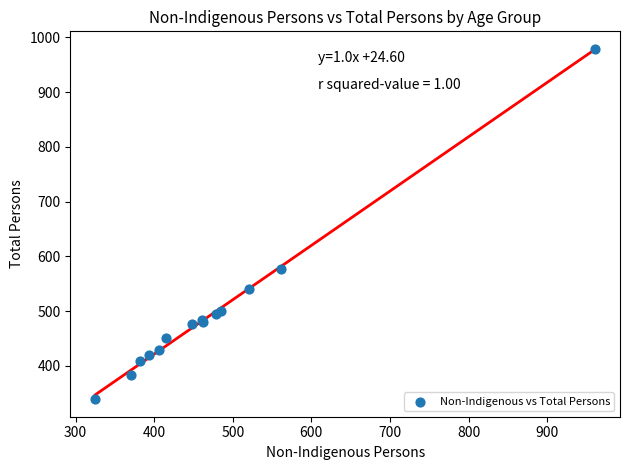

What Y value in the scatter plot is closest to 659?

576